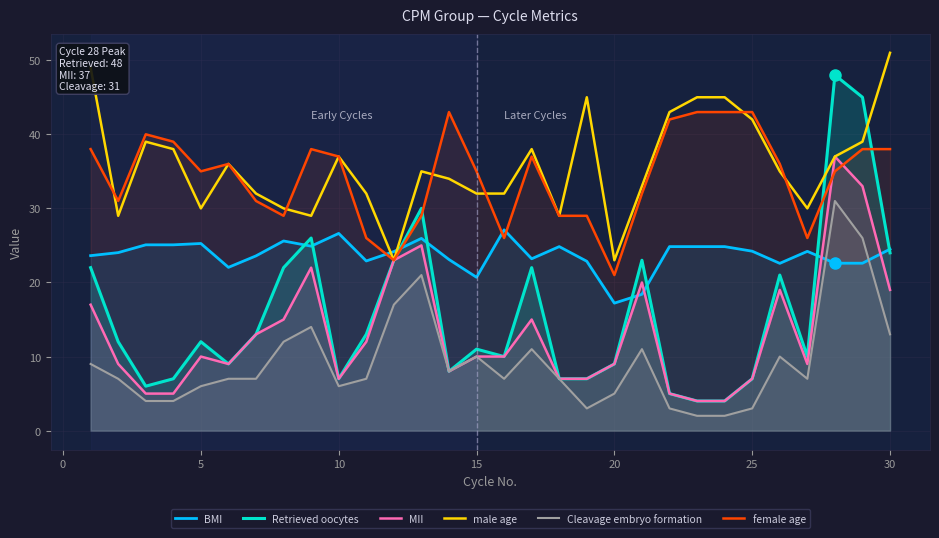

How many lines are shown in the chart?

6